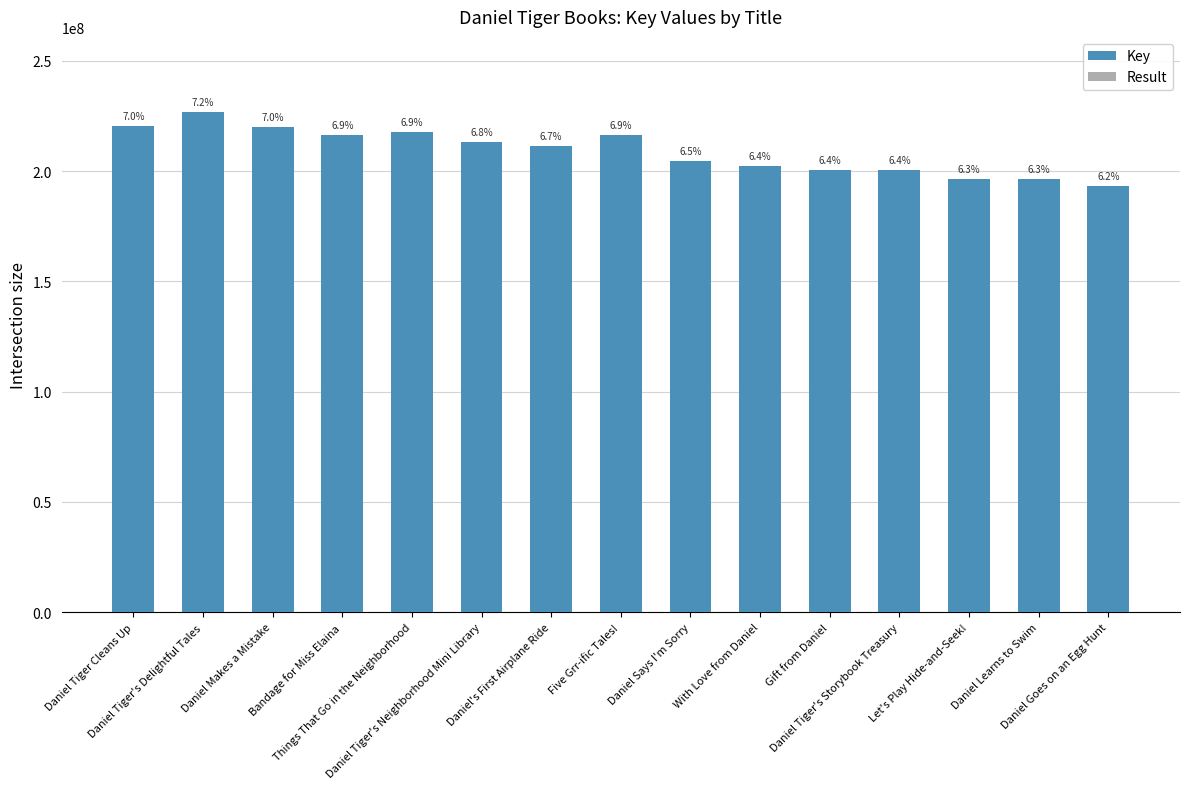

At which category is the sum across all series the highest?

Daniel Tiger's Delightful Tales